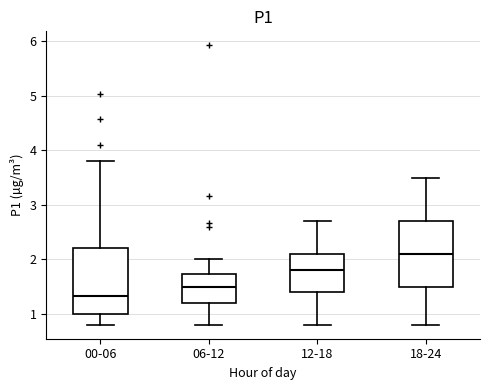

Which box's median line is the lowest?

00-06